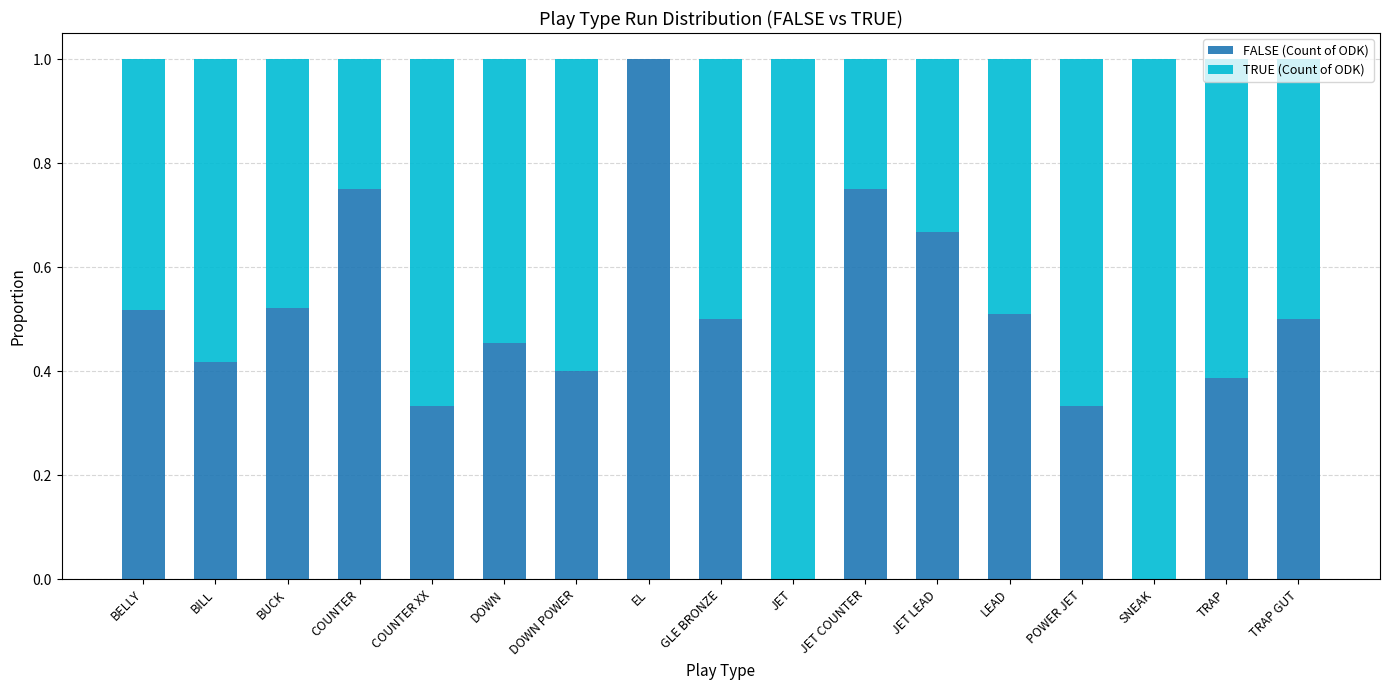

What is the total value across all series at BELLY?

1.0